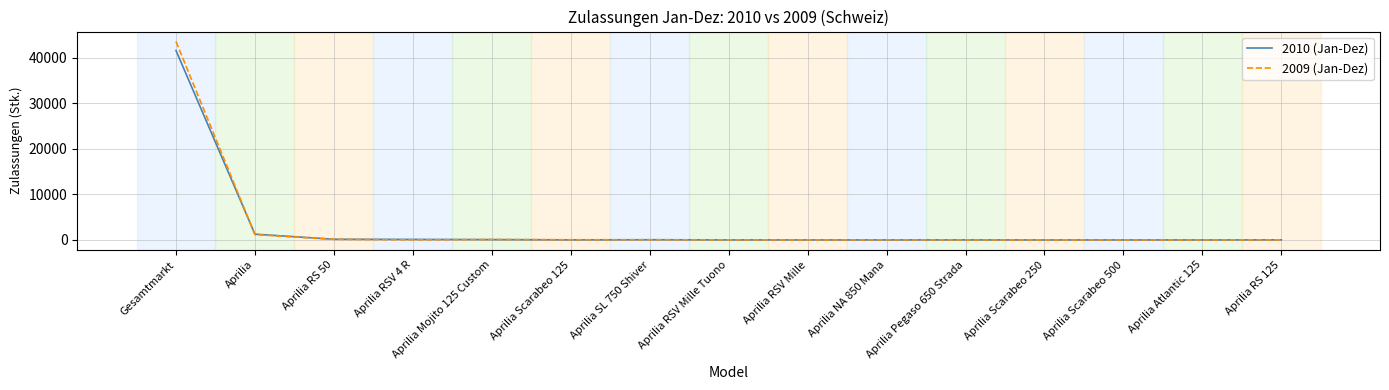

Rank the series by their maximum value, from lowest to highest.

2010 (Jan-Dez), 2009 (Jan-Dez)